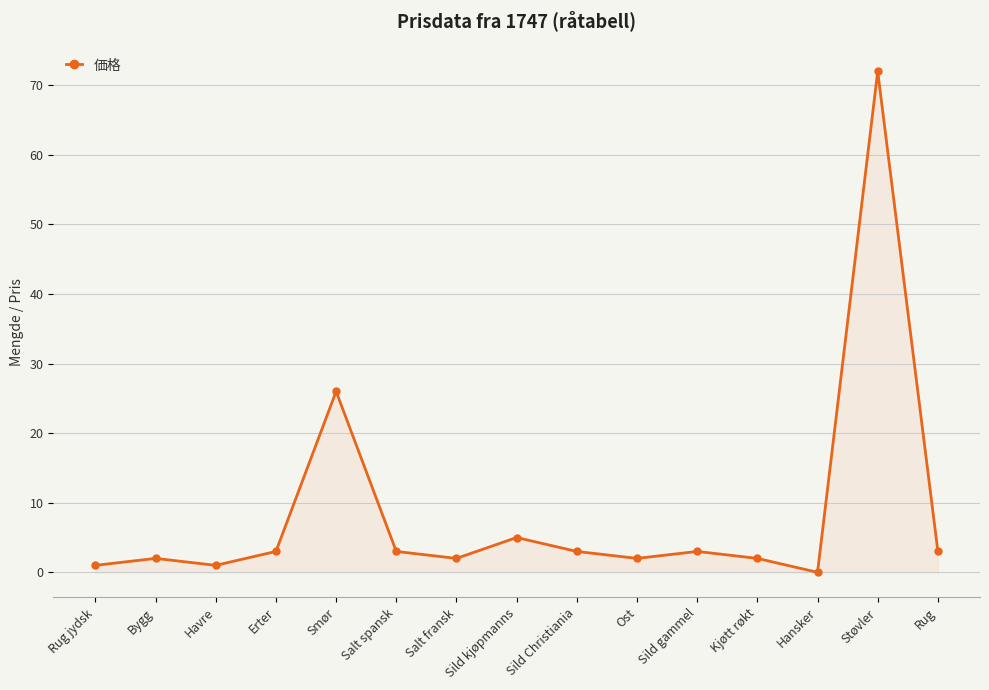

How many lines are shown in the chart?

1